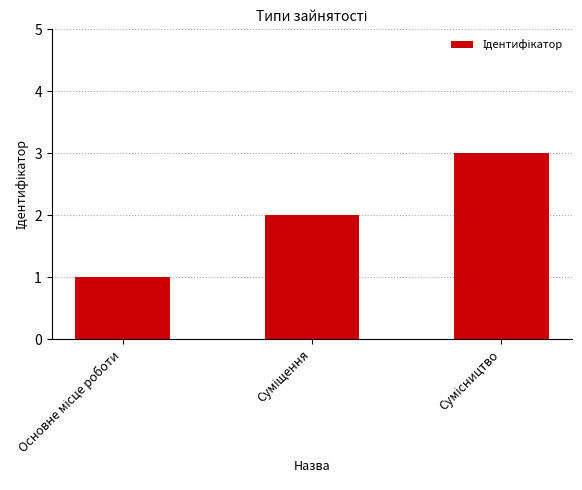

What is the sum of all values?

6